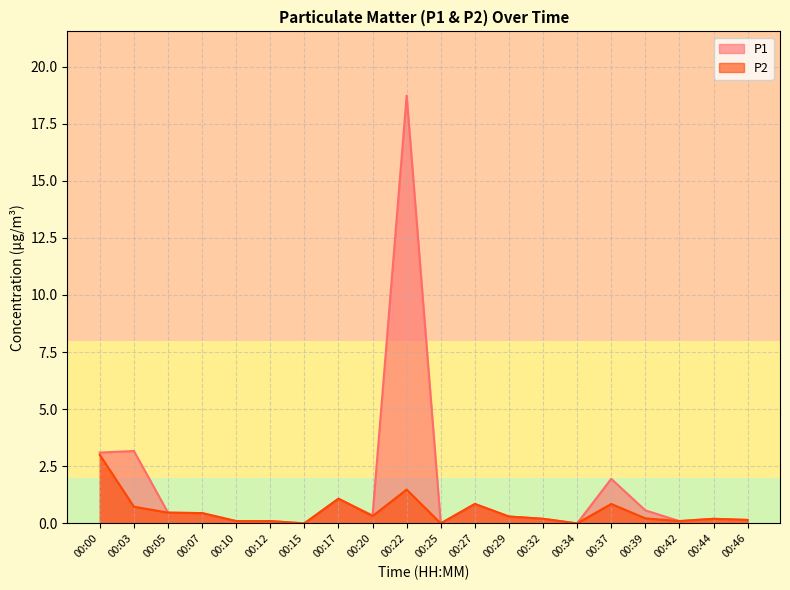

List the series in order of their overall mean, highest first.

P1, P2